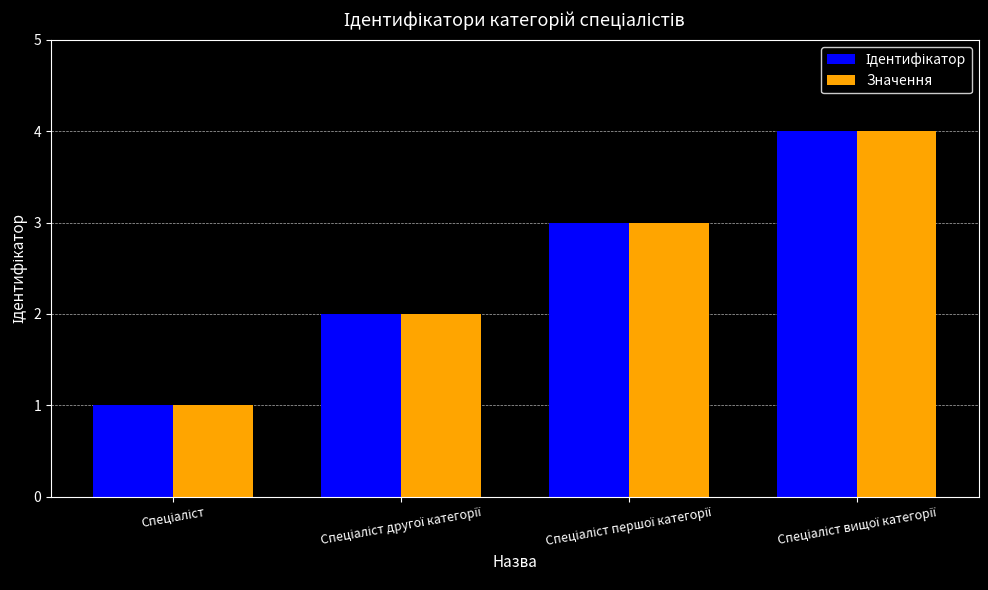

What is the maximum value shown in the chart?

4